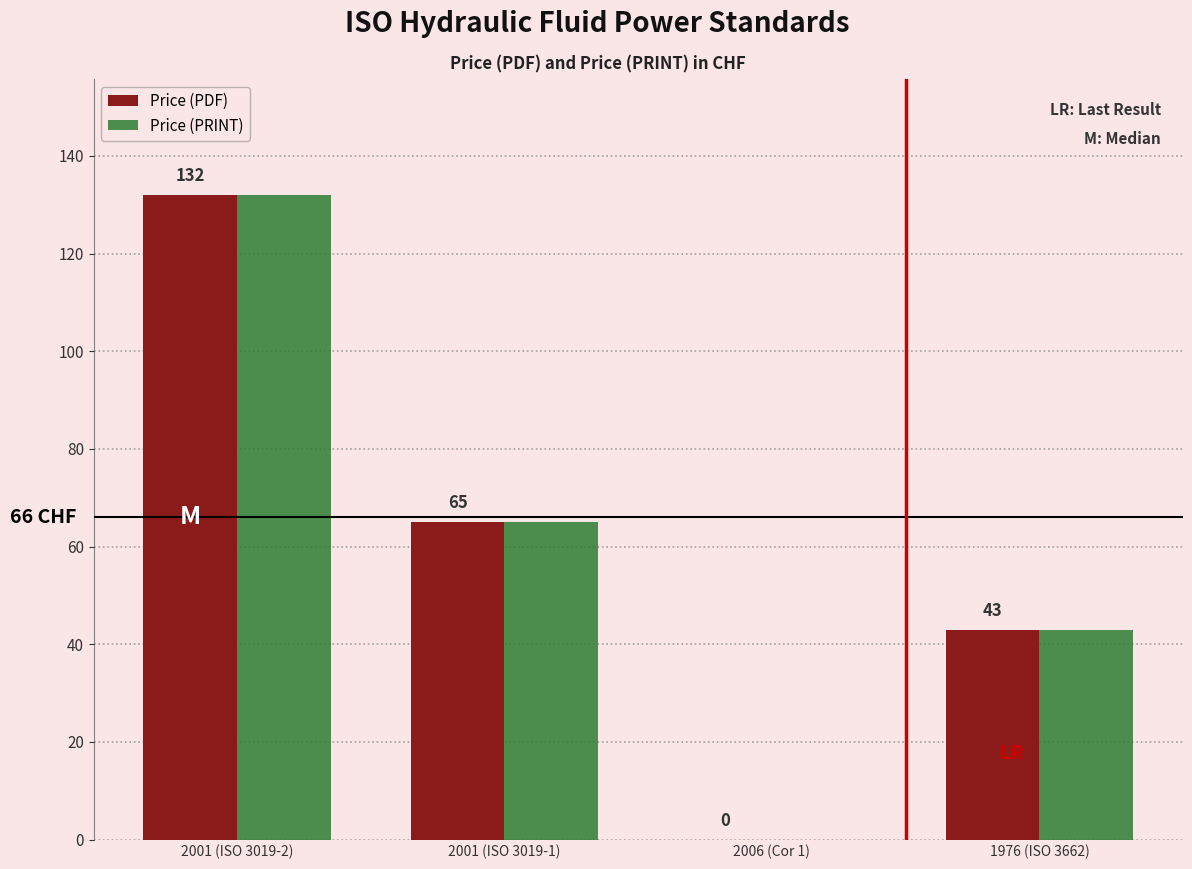

Count the number of data series in this chart.

2